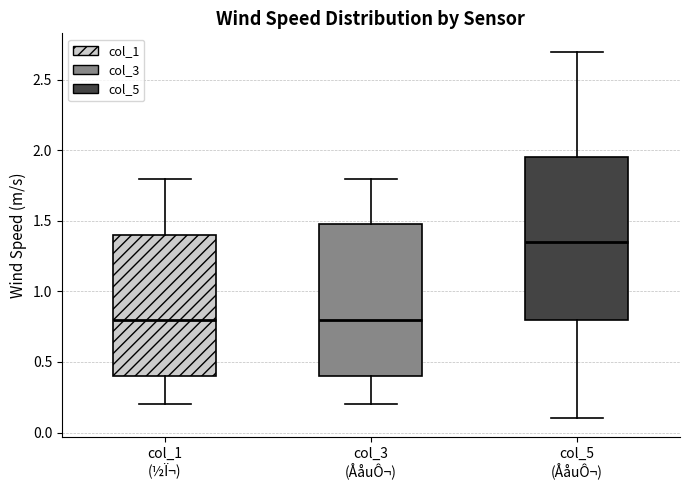

Which box is the tallest, from its lower edge to its upper edge?

col_5 (ÅåuÔ¬)